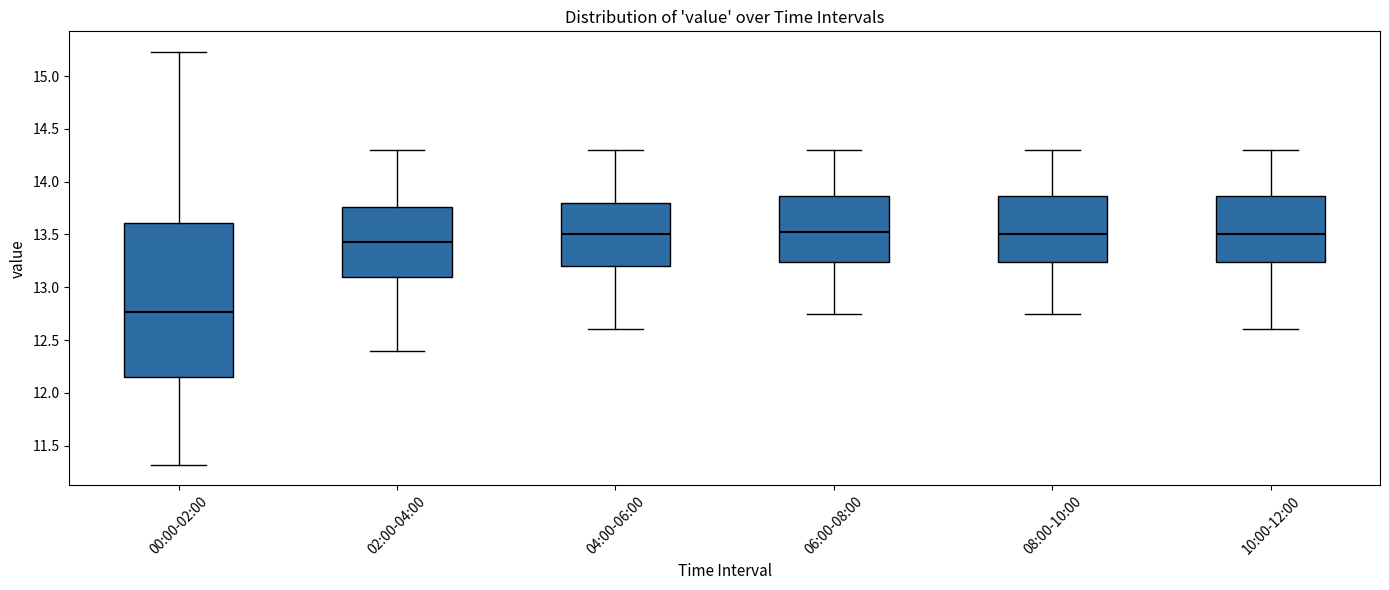

Reading left to right, transcribe this box plot: for each box, give where its median line is, the range the box spans, and where its two whiskers end, as read against the y-axis. The values are not printed on the chart, so give them approximately, as read against the axis.

00:00-02:00: median 12.75, box 12.15 to 13.60, whiskers 11.30 to 15.25
02:00-04:00: median 13.45, box 13.10 to 13.75, whiskers 12.40 to 14.30
04:00-06:00: median 13.50, box 13.20 to 13.80, whiskers 12.60 to 14.30
06:00-08:00: median 13.55, box 13.25 to 13.85, whiskers 12.75 to 14.30
08:00-10:00: median 13.50, box 13.25 to 13.85, whiskers 12.75 to 14.30
10:00-12:00: median 13.50, box 13.25 to 13.85, whiskers 12.60 to 14.30